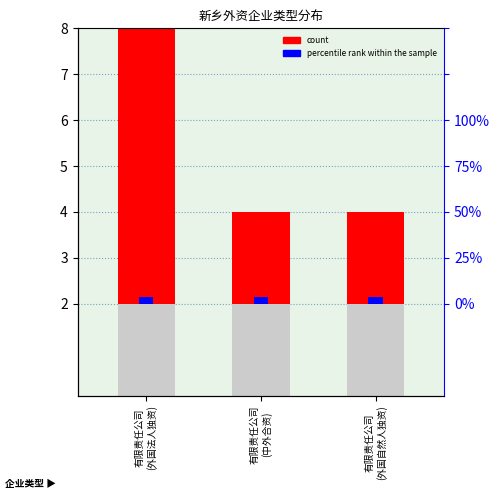

What is the label of the 2nd bar from the right?

有限责任公司
(中外合资)